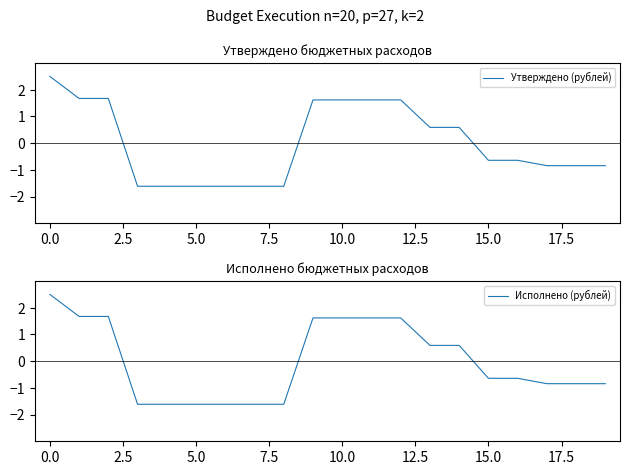

Where is Утверждено (рублей) nearest to the value 0?

13